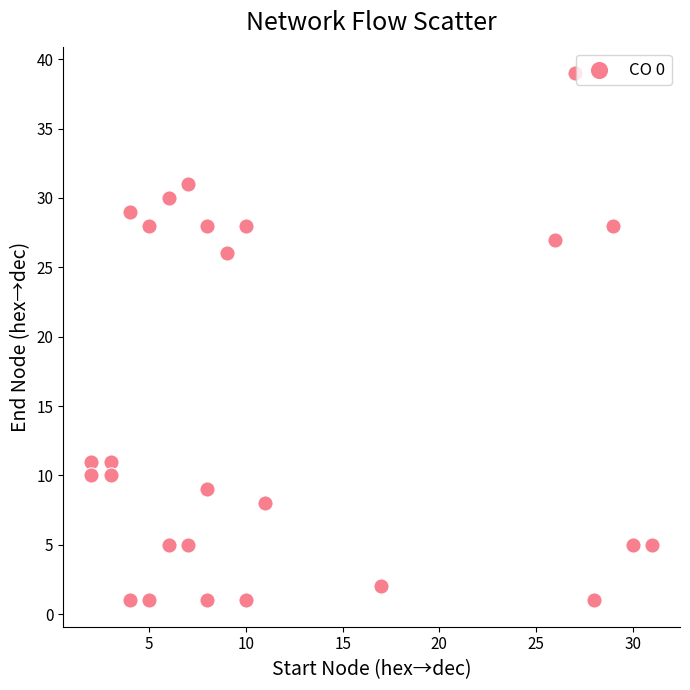

What Y value in the scatter plot is closest to 20?

26